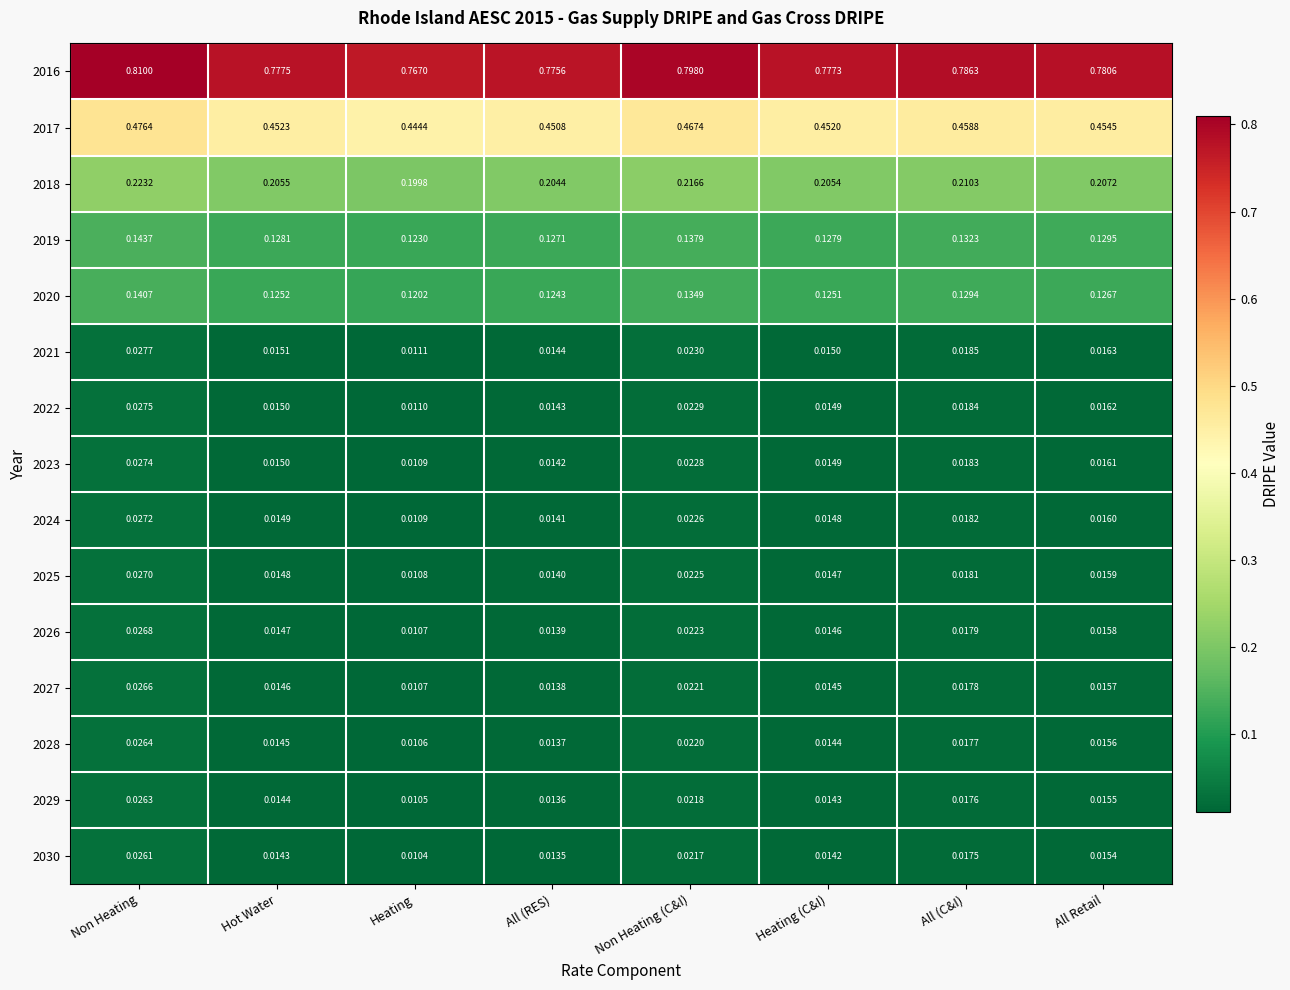

Which series has the largest range (max minus min)?

2016